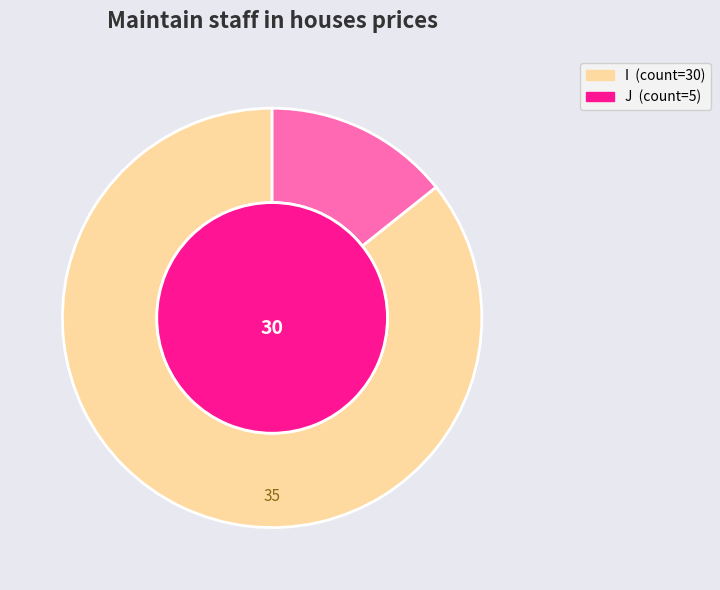

Count the number of slices in the pie.

2